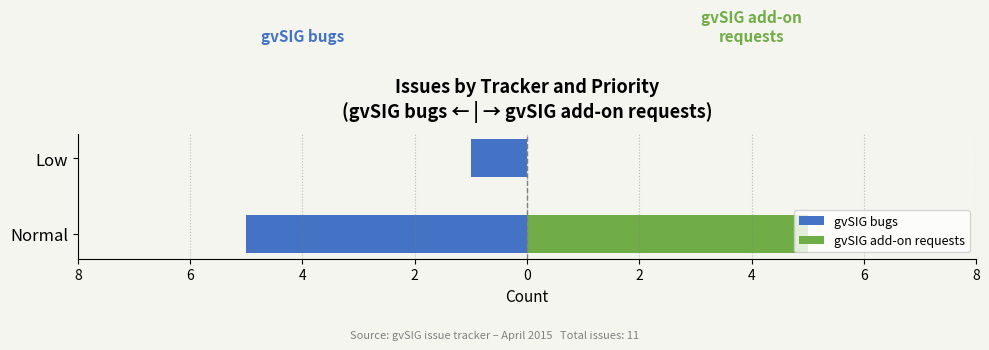

Which series changed the most between Normal and Low?

gvSIG add-on requests